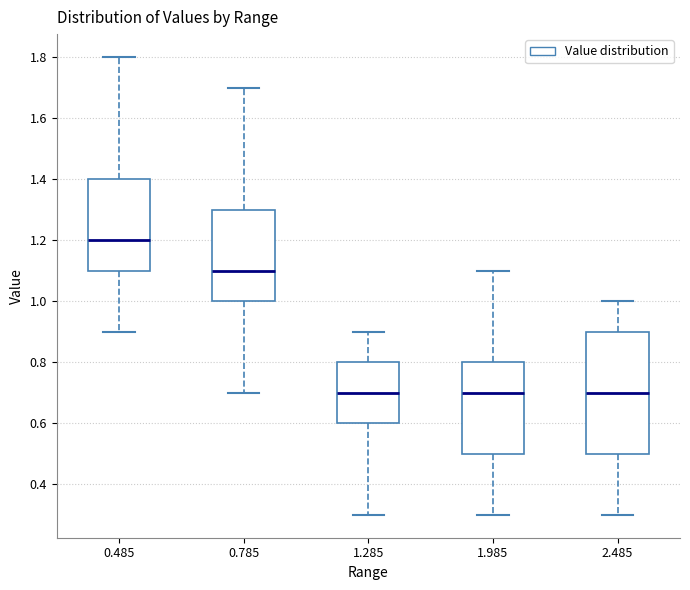

Where is the lower edge of the box at x = 1.985 on the y-axis? The values are not printed on the chart, so give them approximately, as read against the axis.

0.5